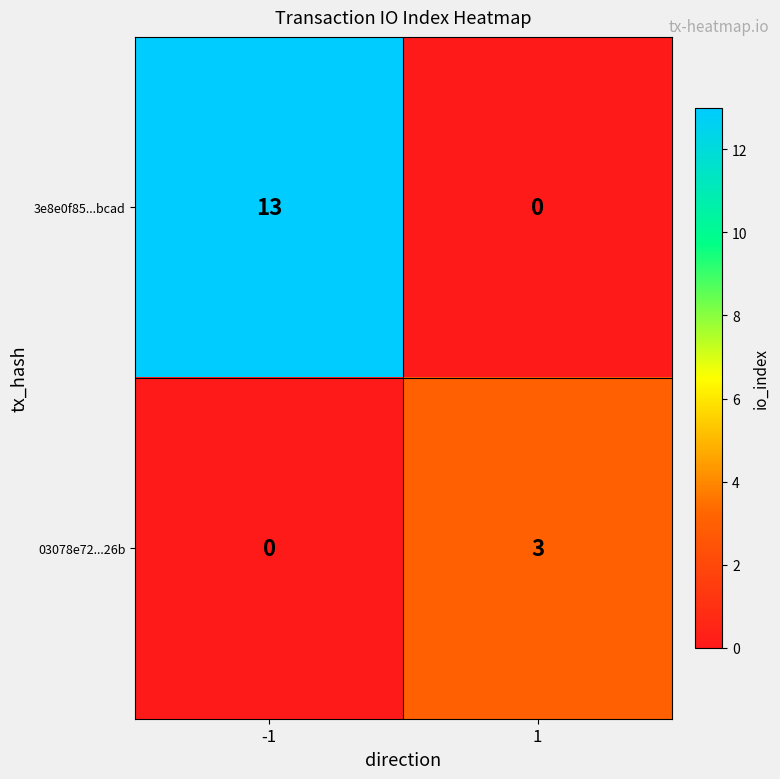

Which series has the largest total across all categories?

3e8e0f85...bcad